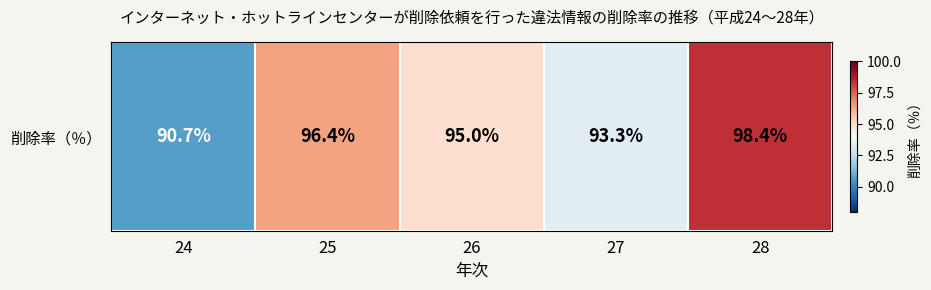

What is the change in value from 25 to 26?

-1.4